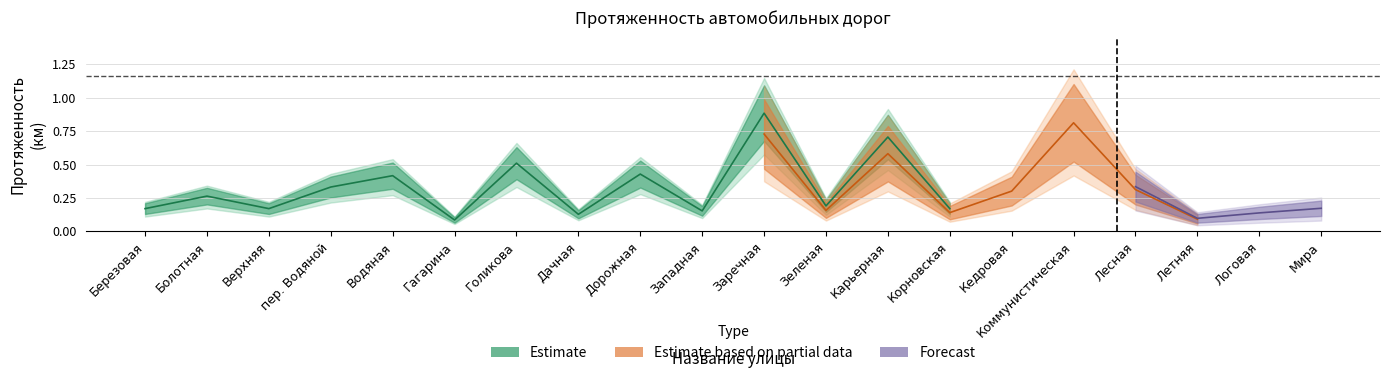

Does the chart have visible grid lines?

Yes